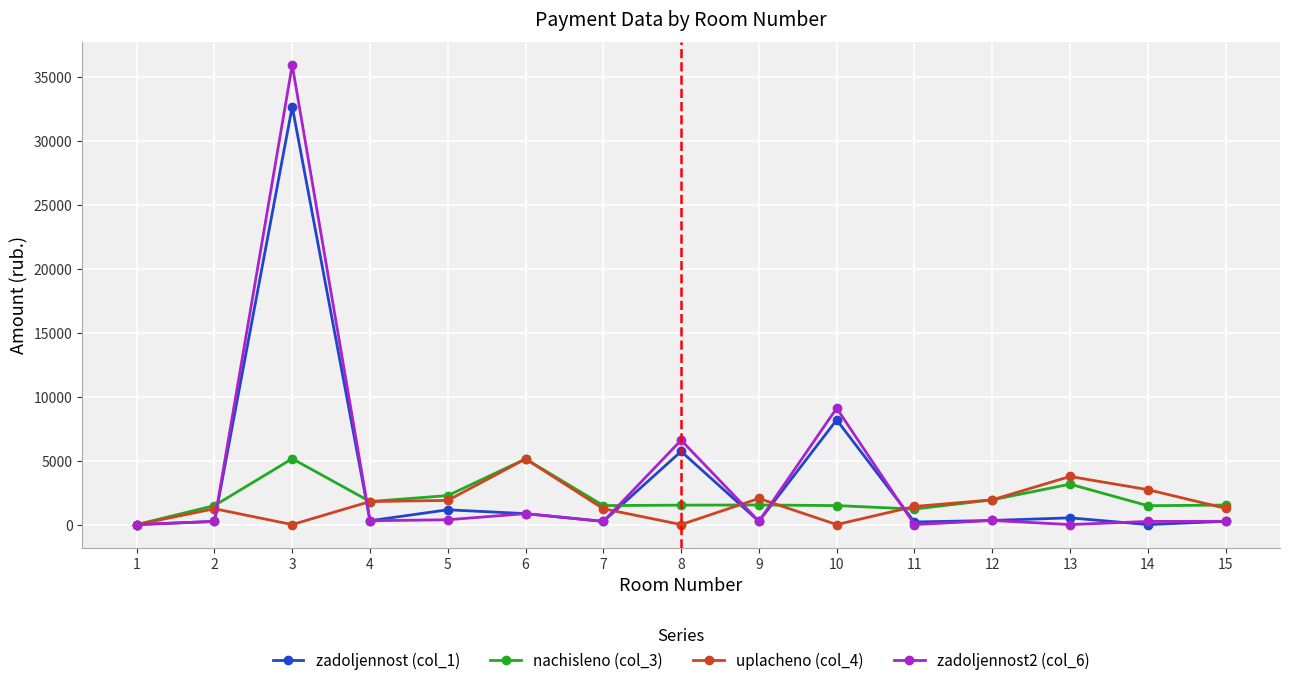

How many values in nachisleno (col_3) are above zero?

14